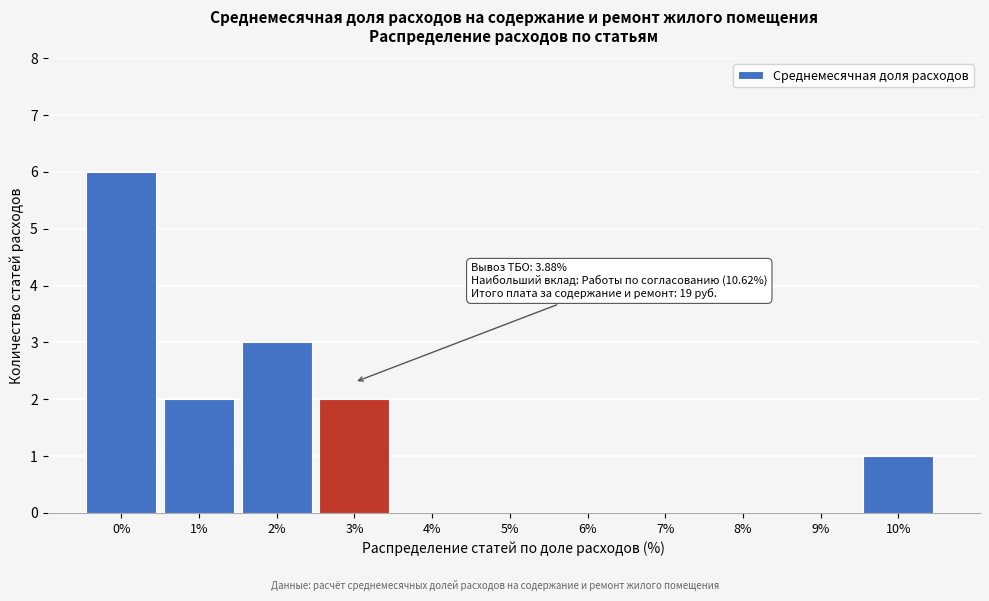

Reading left to right, list all the values displayed in this chart.

0%=6	1%=2	2%=3	3%=2	4%=0	5%=0	6%=0	7%=0	8%=0	9%=0	10%=1